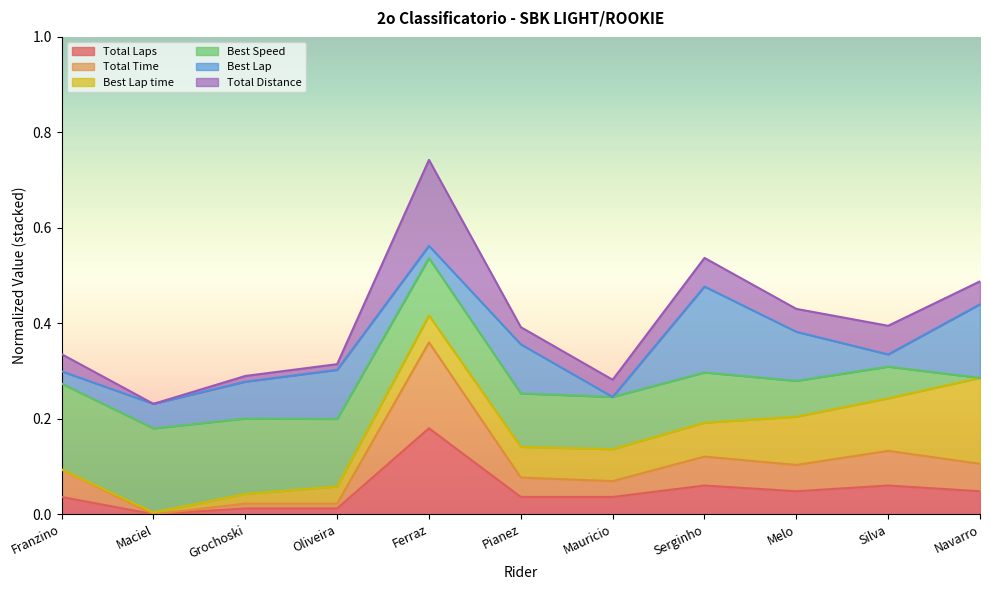

Does the chart display data point markers on the line(s)?

No